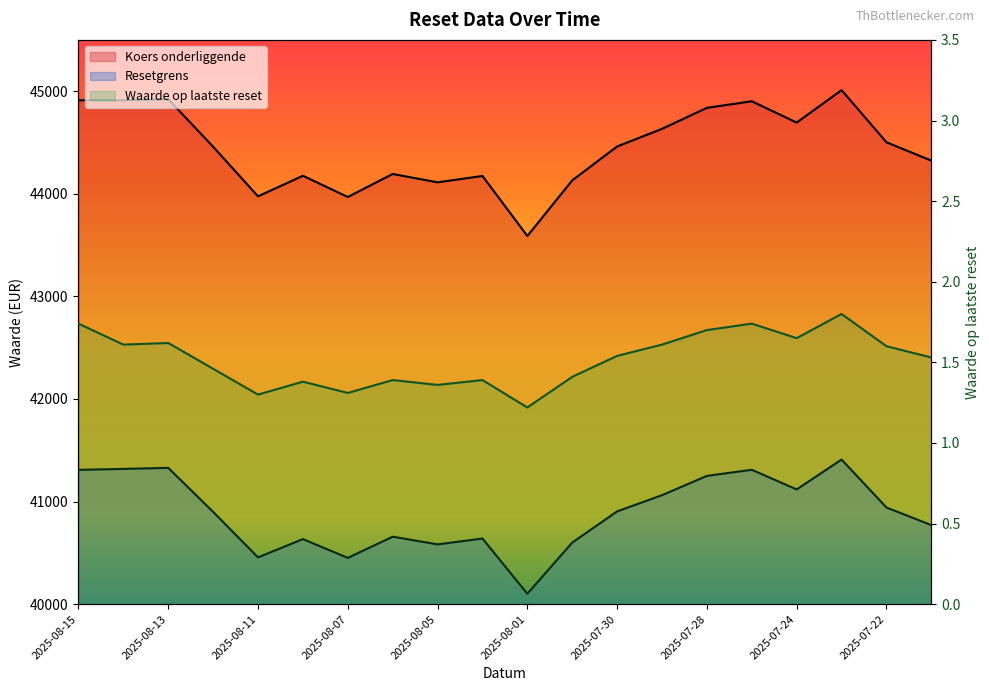

What is the value of the Waarde op laatste reset point at the 14th from the left?

1.6